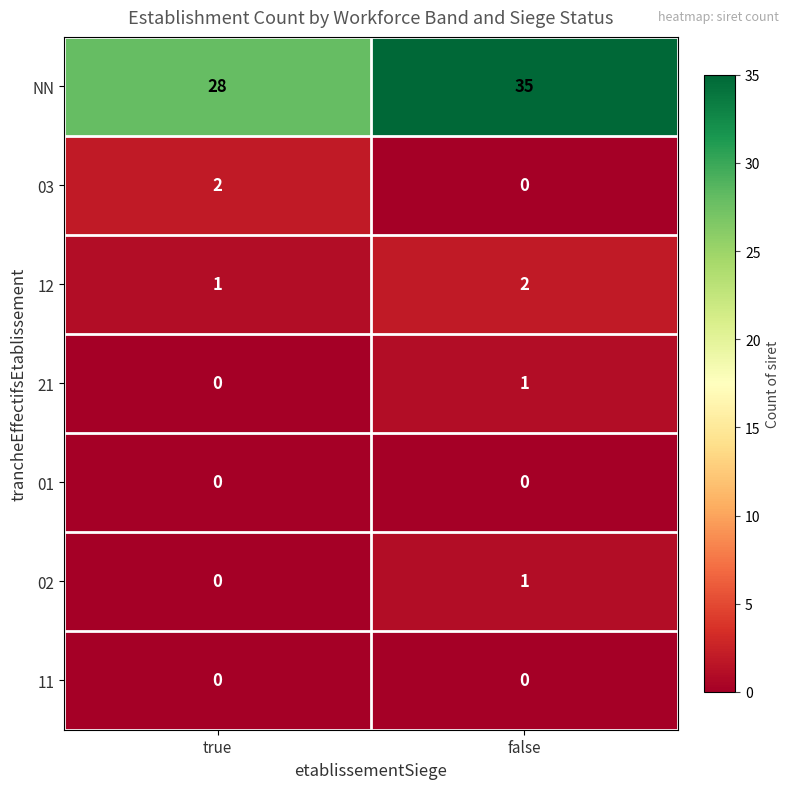

Which series has the largest range (max minus min)?

NN